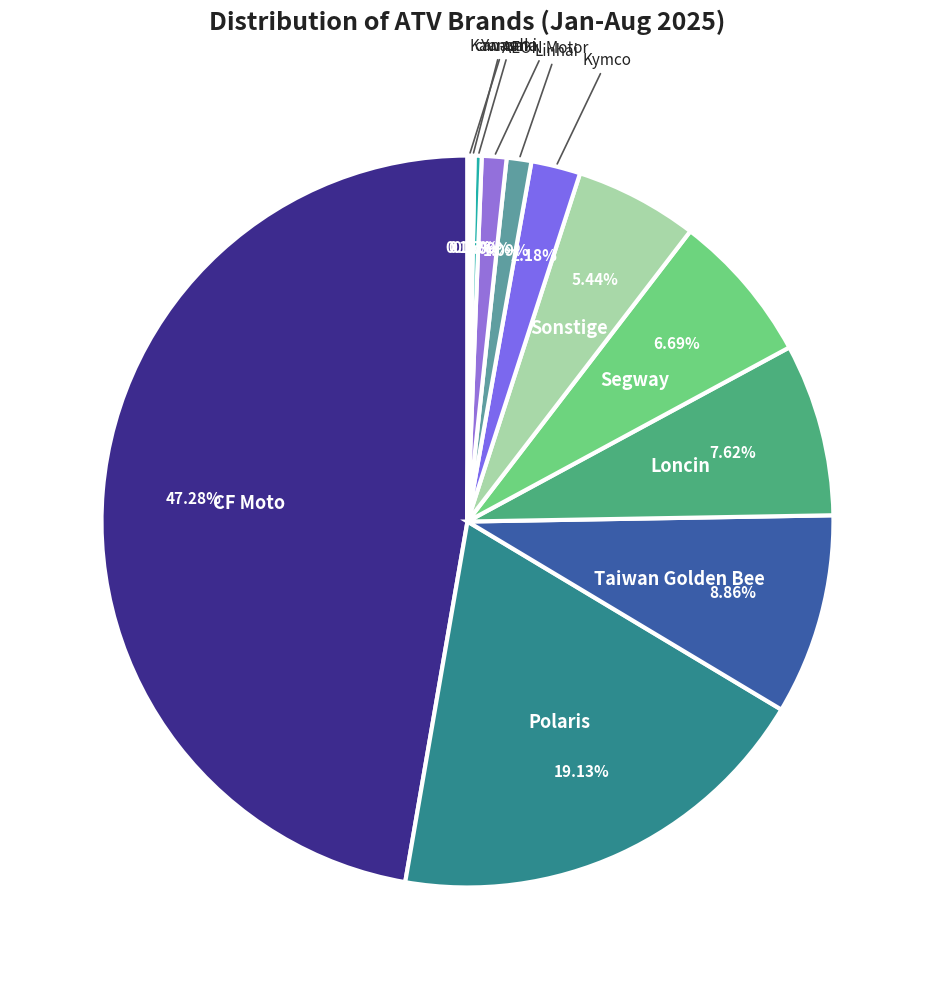

What percentage is NOT represented by Segway?

93.3%